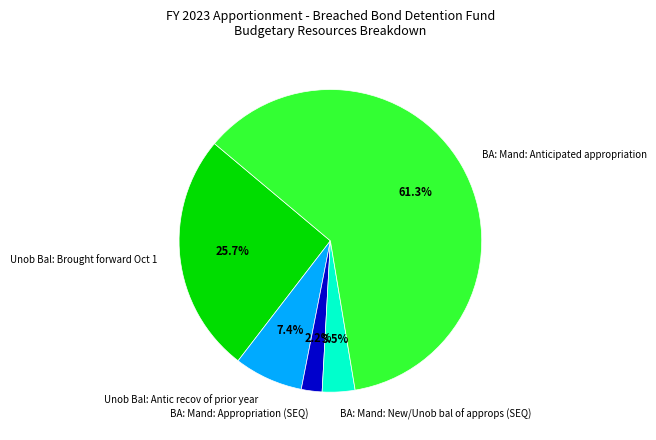

Count the number of slices in the pie.

5